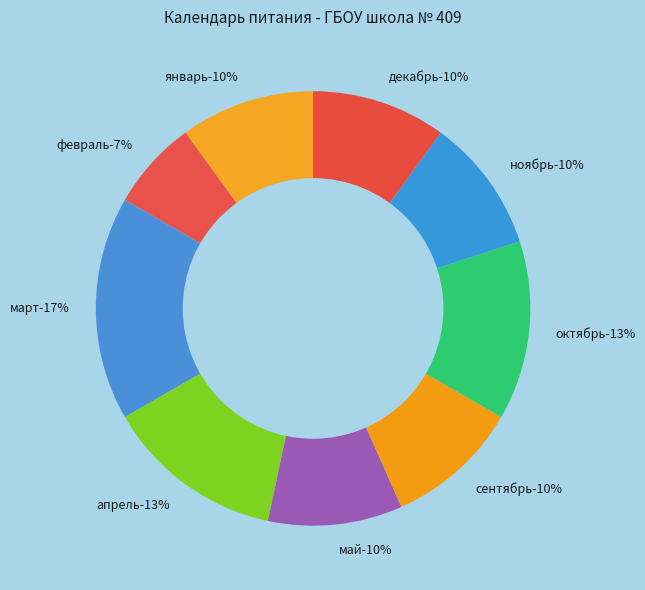

To the nearest percent, what is the combined percentage of апрель and март?

30%